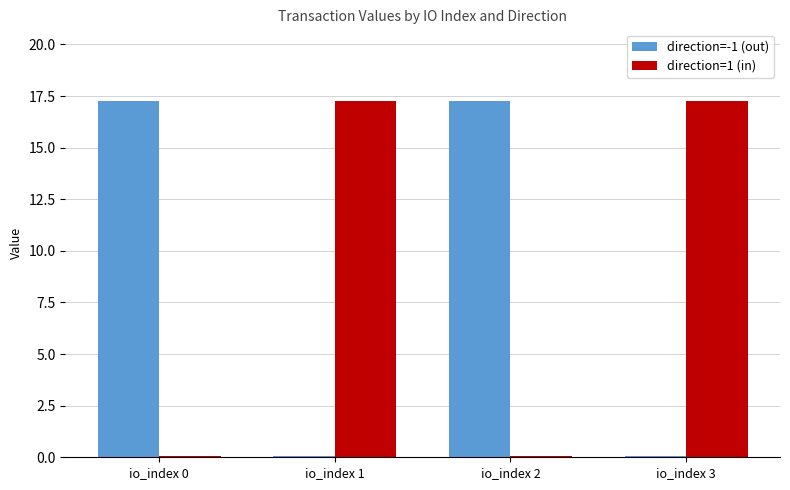

What is the greatest value displayed?

17.3